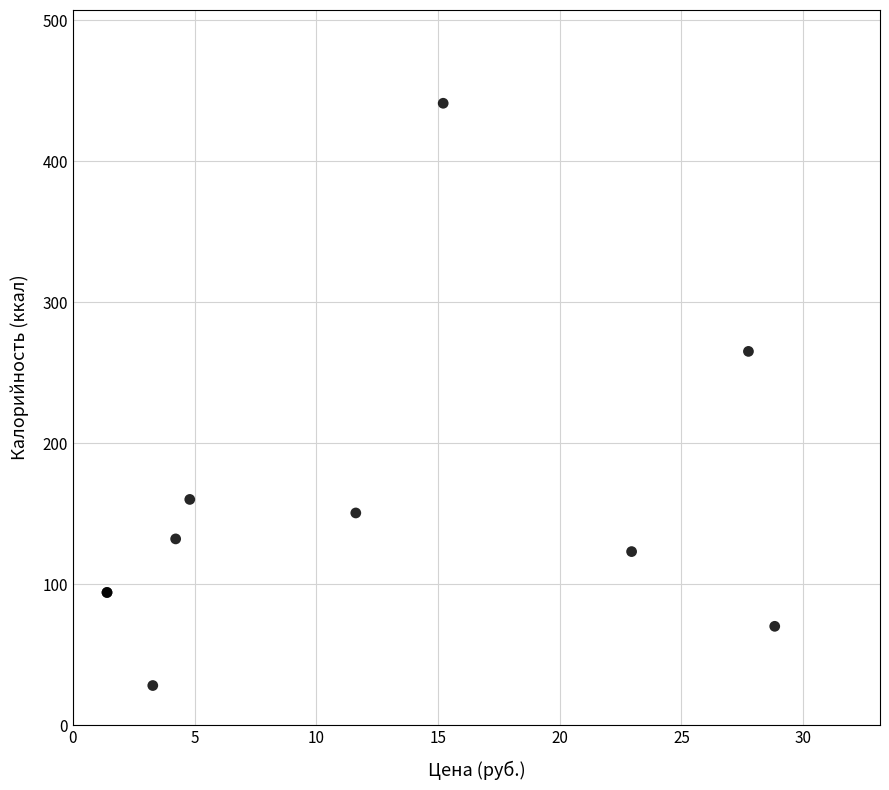

What Y value in the scatter plot is closest to 234?

265.0